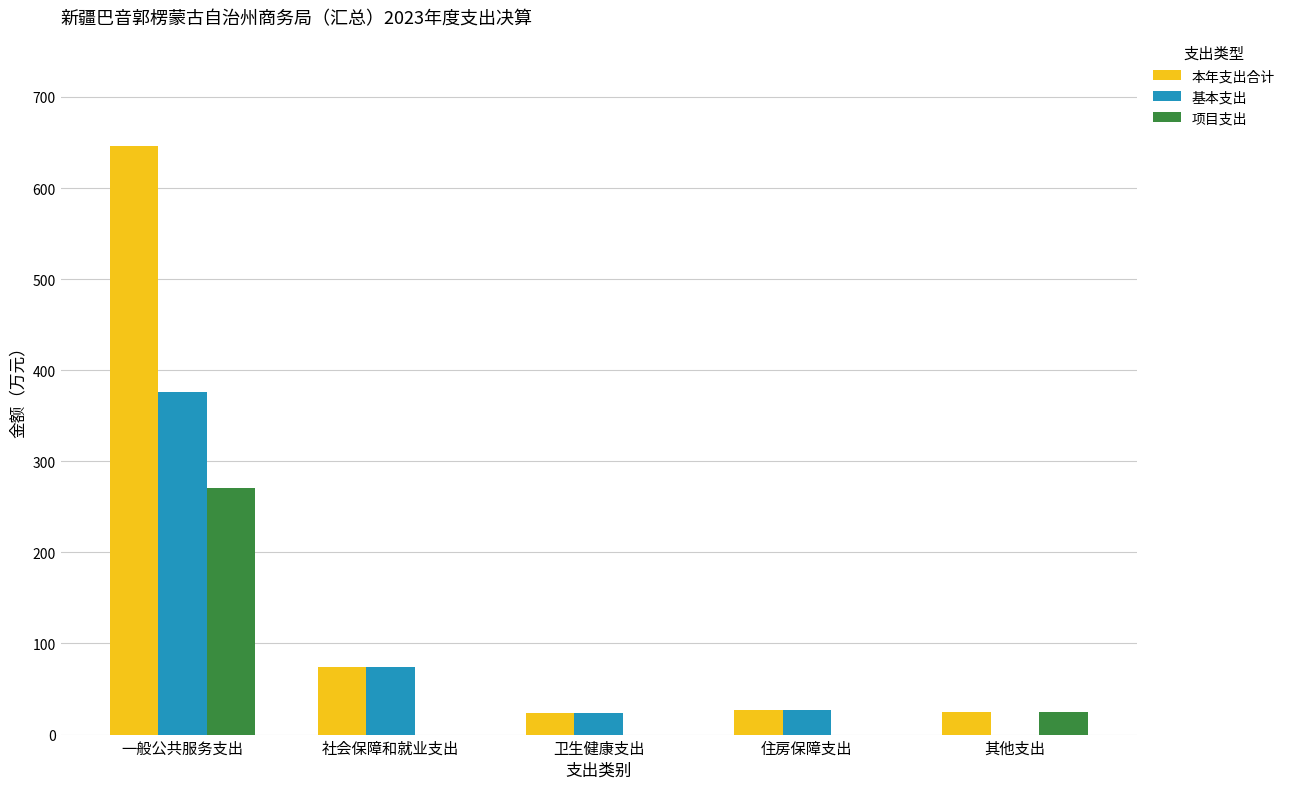

At which label is 基本支出 closest to 187?

社会保障和就业支出